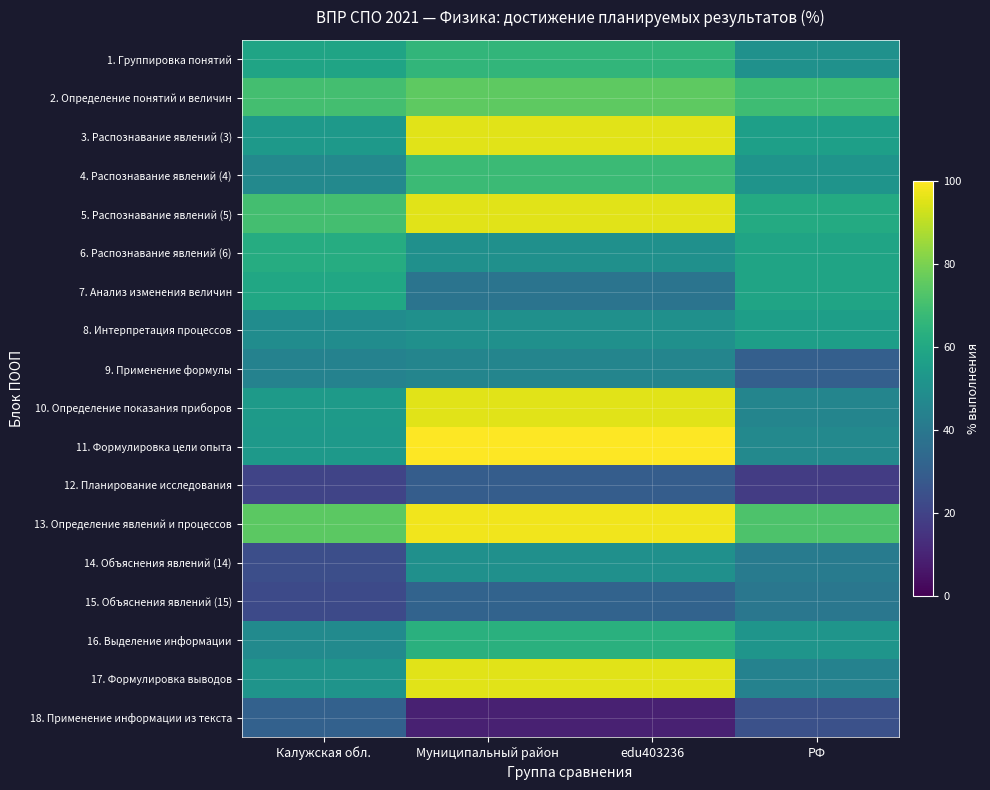

At which category is the sum across all series the highest?

Муниципальный район